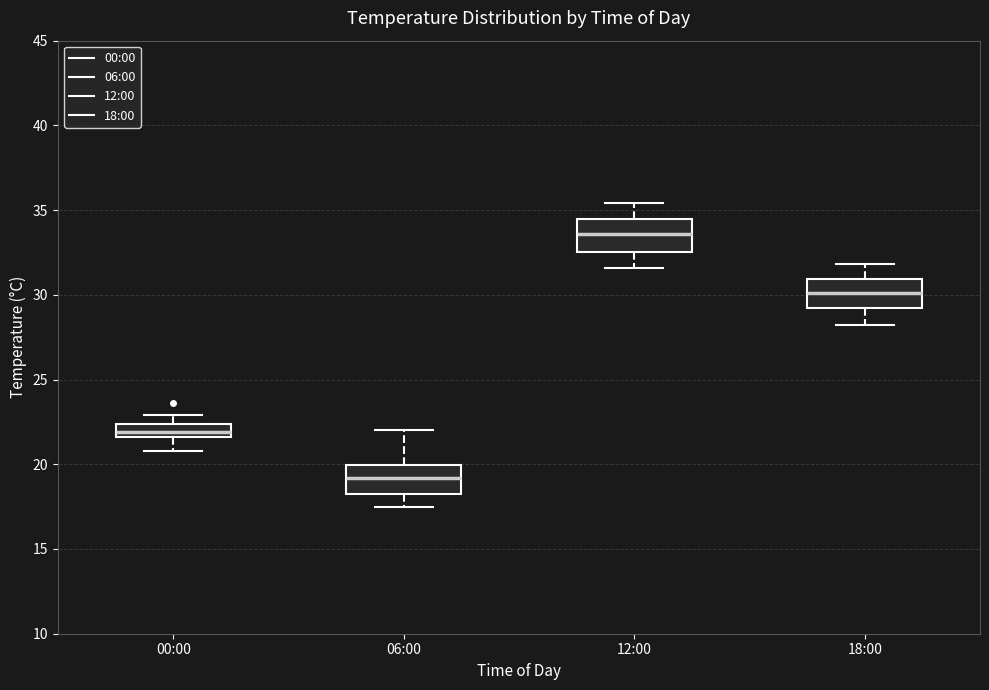

Where is the lower edge of the box for 12:00 on the y-axis? The values are not printed on the chart, so give them approximately, as read against the axis.

32.5